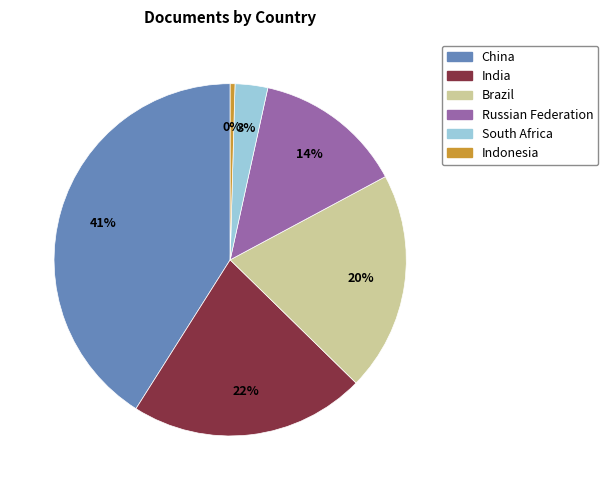

What is the largest slice in the pie chart?

China